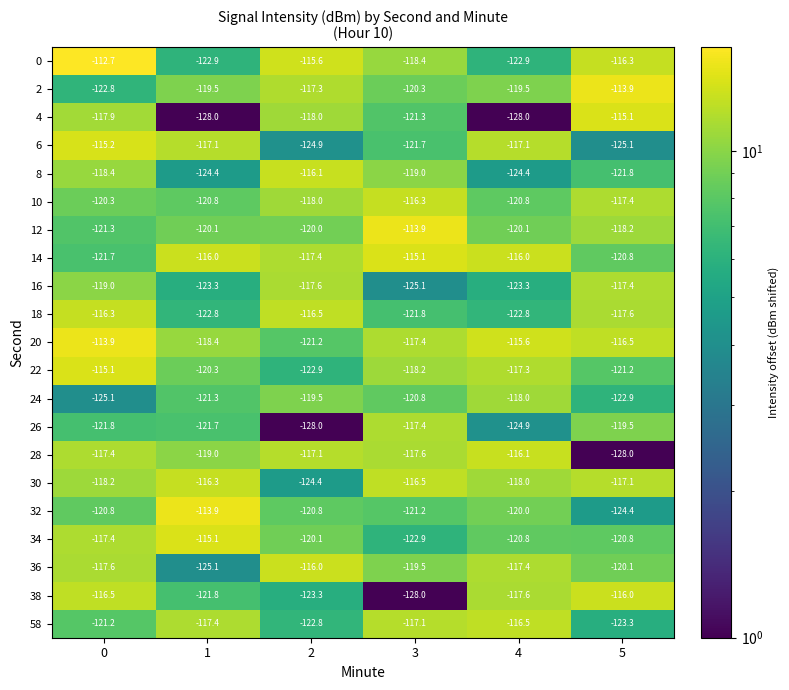

Which series has the largest range (max minus min)?

4